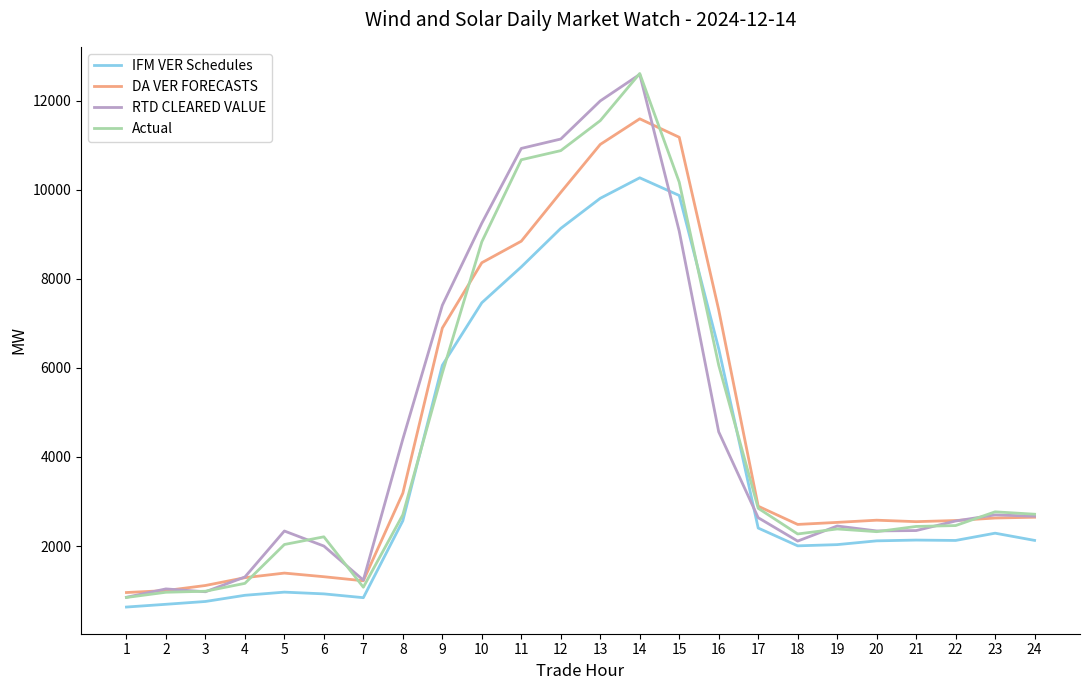

What is the difference between the maximum and minimum values in the Actual series?

11767.2